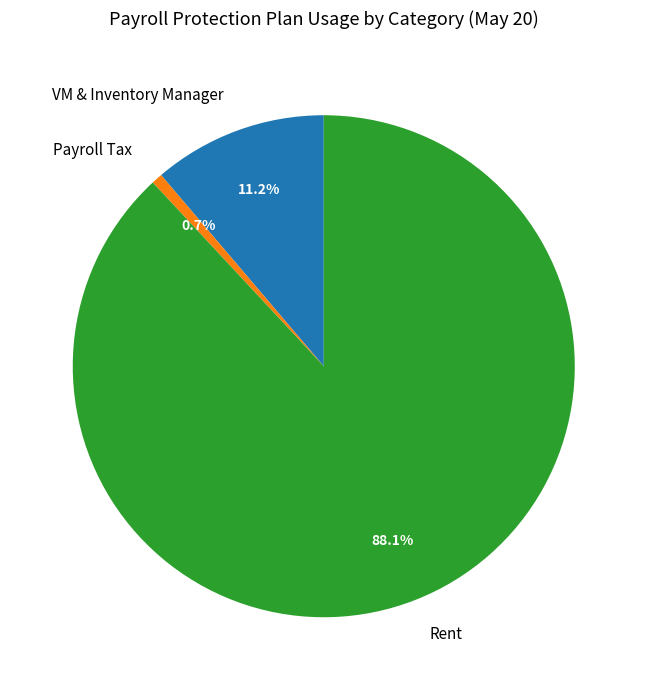

Which category has the smallest portion of the pie?

Payroll Tax